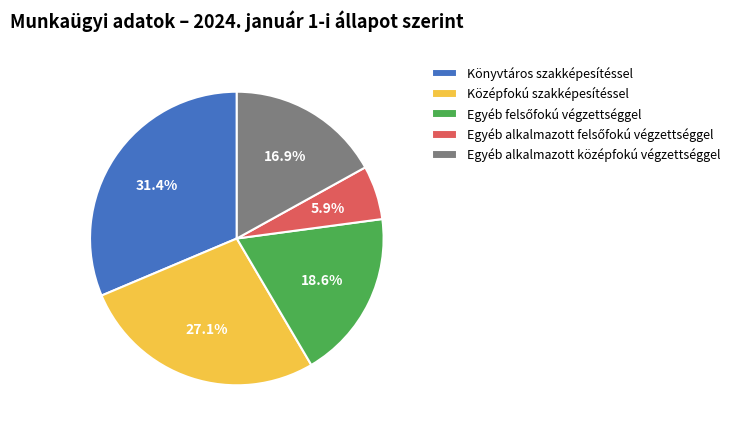

Combined, do Középfokú szakképesítéssel and Könyvtáros szakképesítéssel account for over 50%?

Yes